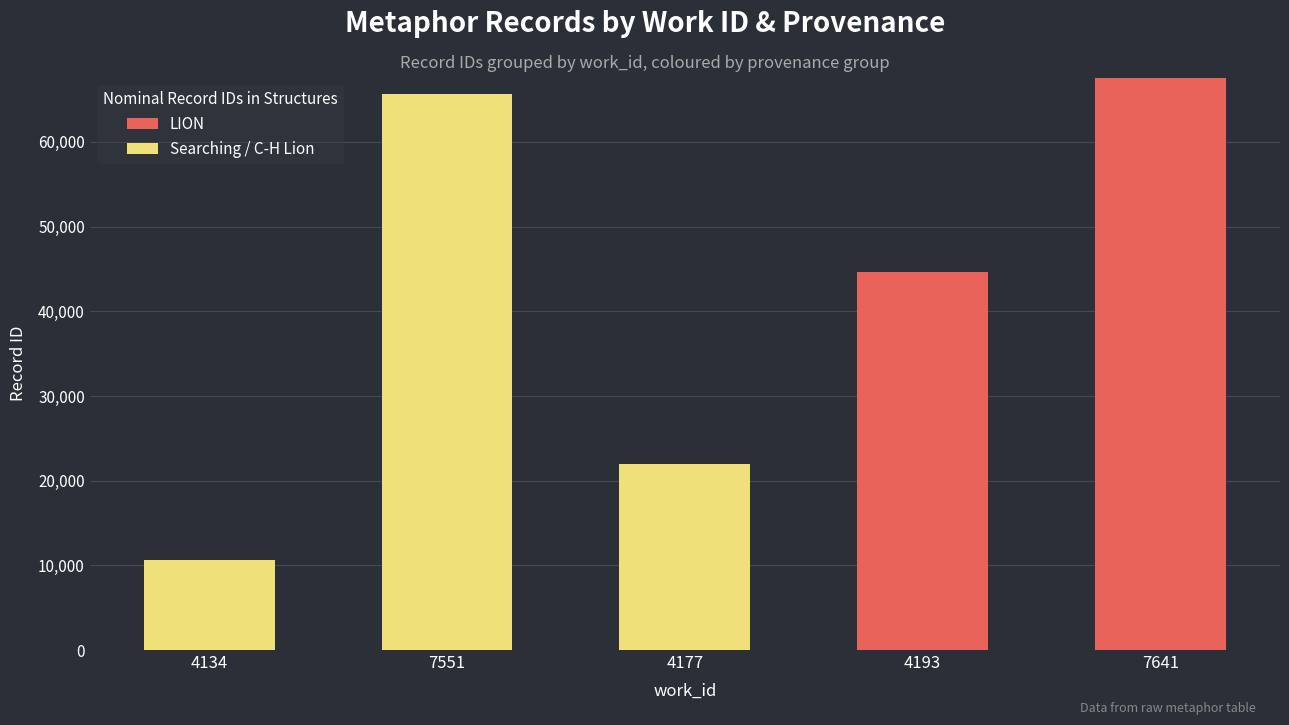

What is the highest value of the LION series?

67608